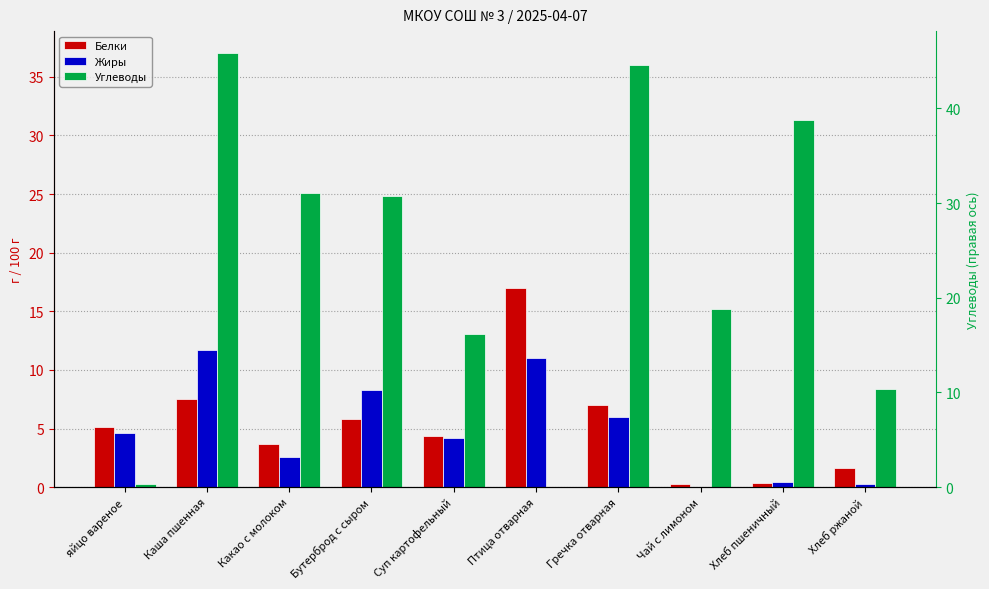

Reading right to left, list all the values displayed in this chart.

Белки: Хлеб ржаной=1.6	Хлеб пшеничный=0.4	Чай с лимоном=0.3	Гречка отварная=7.0	Птица отварная=17.0	Суп картофельный=4.4	Бутерброд с сыром=5.8	Какао с молоком=3.7	Каша пшенная=7.5	яйцо вареное=5.1
Жиры: Хлеб ржаной=0.3	Хлеб пшеничный=0.5	Чай с лимоном=0.0	Гречка отварная=6.0	Птица отварная=11.0	Суп картофельный=4.2	Бутерброд с сыром=8.3	Какао с молоком=2.6	Каша пшенная=11.7	яйцо вареное=4.6
Углеводы: Хлеб ржаной=8.3	Хлеб пшеничный=31.3	Чай с лимоном=15.2	Гречка отварная=36.0	Птица отварная=0.0	Суп картофельный=13.1	Бутерброд с сыром=24.8	Какао с молоком=25.1	Каша пшенная=37.0	яйцо вареное=0.3